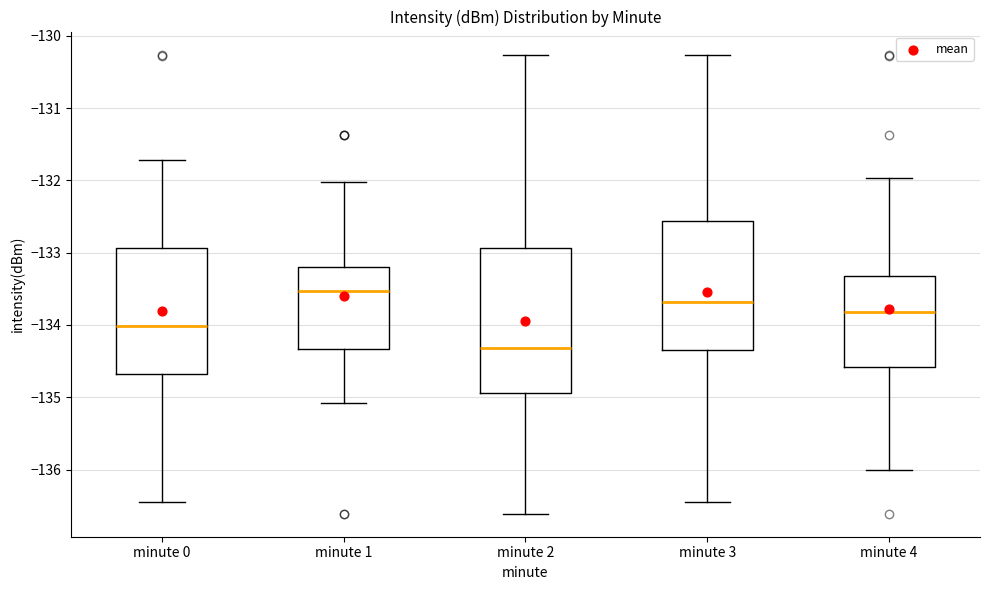

Reading left to right, read every box against the y-axis: the position of its median line, the range the box covers, and the ends of its whiskers. The values are not printed on the chart, so give them approximately, as read against the axis.

minute 0: median -134.0, box -134.7 to -132.9, whiskers -136.5 to -131.7
minute 1: median -133.5, box -134.3 to -133.2, whiskers -135.1 to -132.0
minute 2: median -134.3, box -134.9 to -132.9, whiskers -136.6 to -130.3
minute 3: median -133.7, box -134.3 to -132.6, whiskers -136.5 to -130.3
minute 4: median -133.8, box -134.6 to -133.3, whiskers -136.0 to -132.0